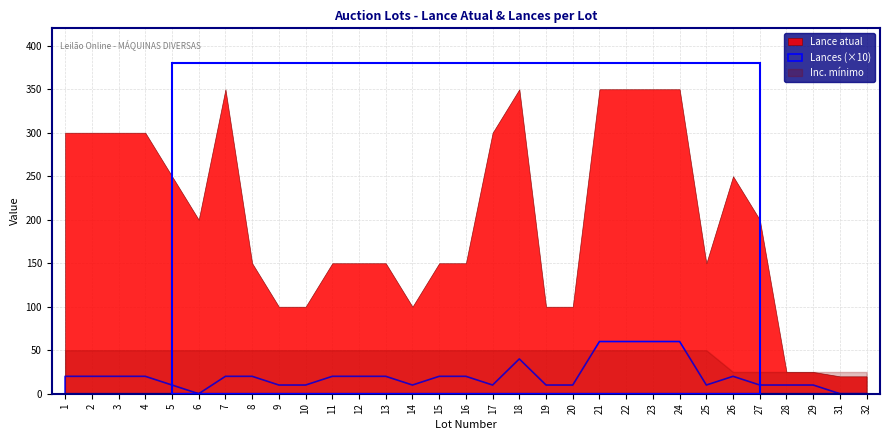

What is the maximum value shown in the chart?

350